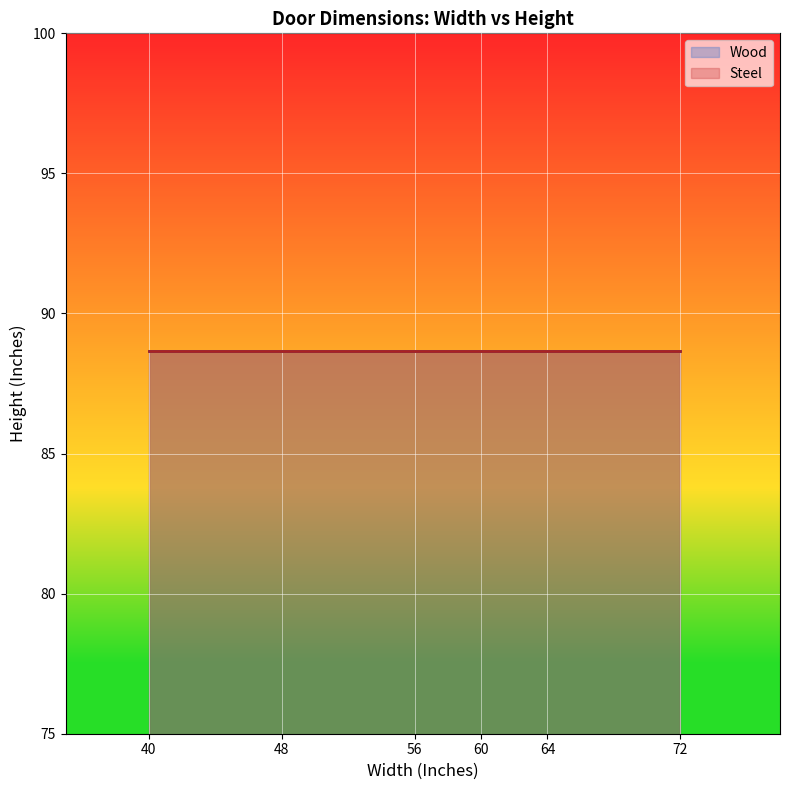

How many distinct data groups are displayed?

2